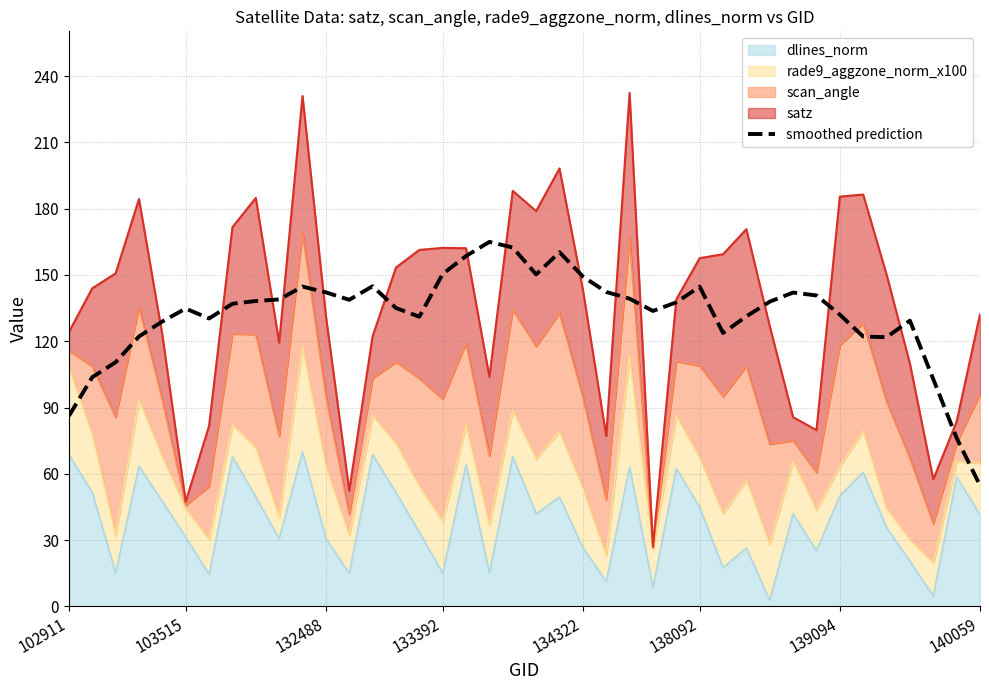

The value at 31 is 142.0. True or false?

True